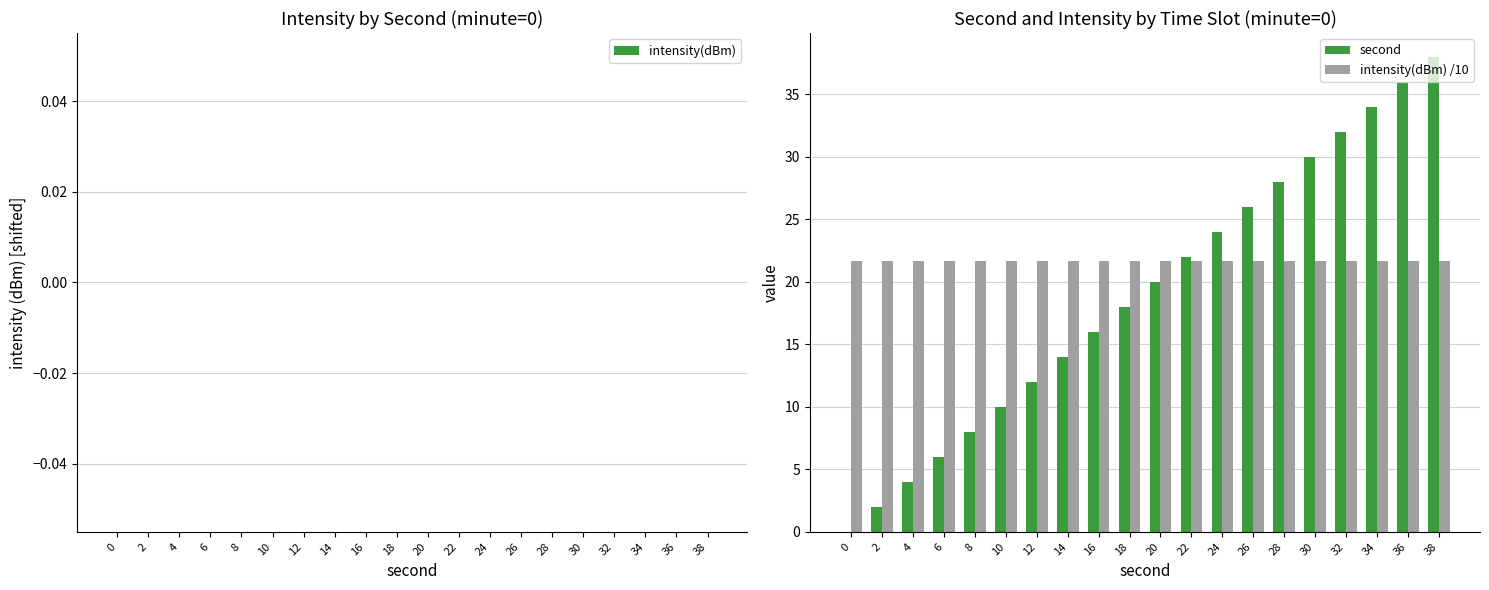

What is the sum of the intensity(dBm) /10 values at 8 and 6?

43.4